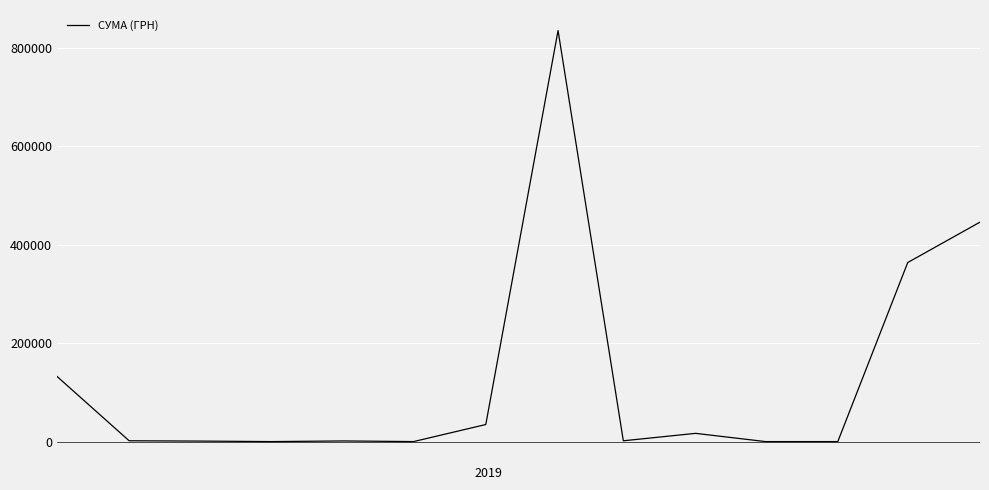

What is the greatest value displayed?

835035.0